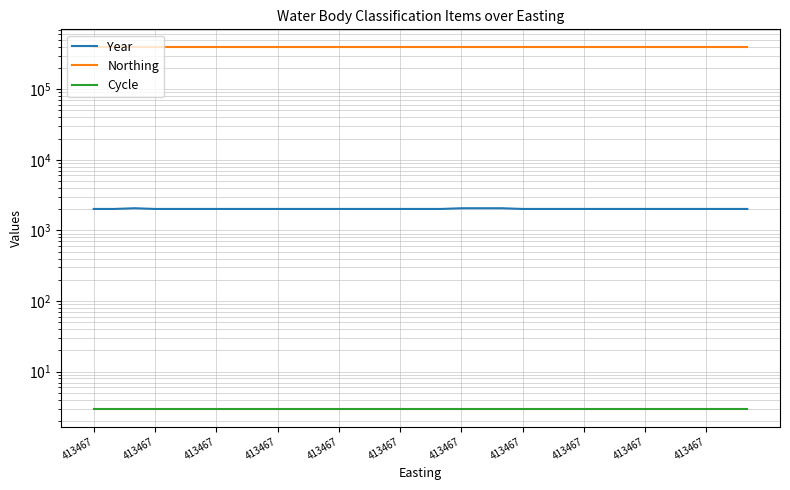

What is the value of the Northing point at the 20th from the left?

391385